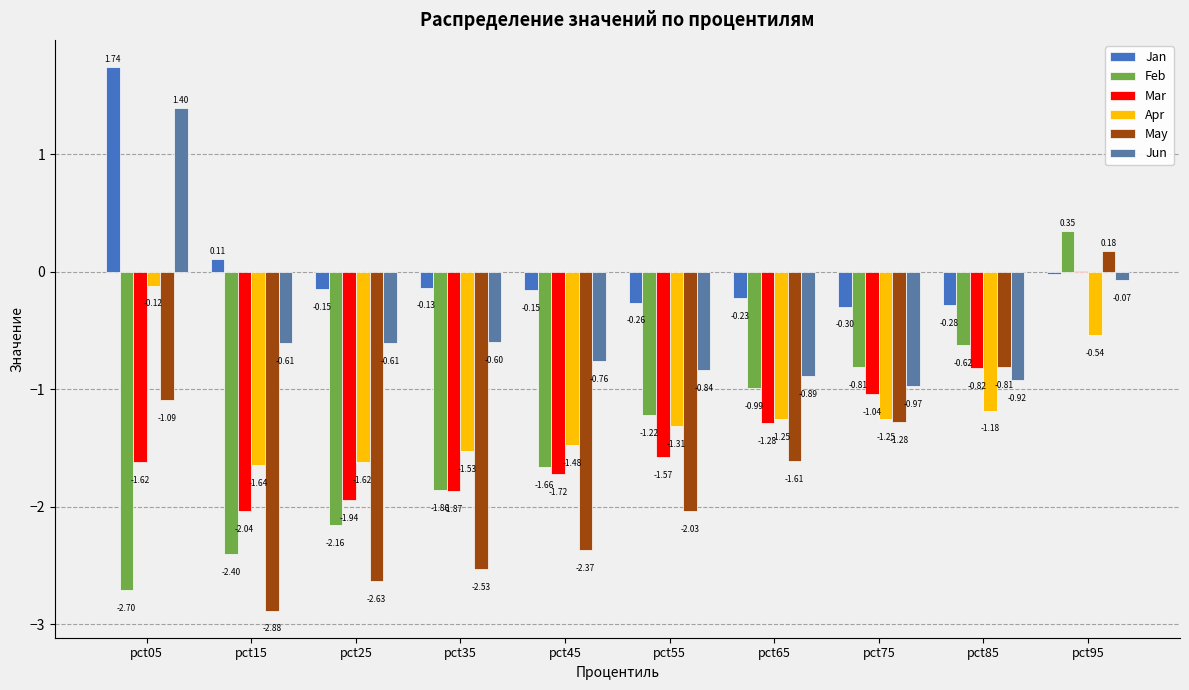

What is the sum of the Jan values at pct65 and pct25?

-0.4